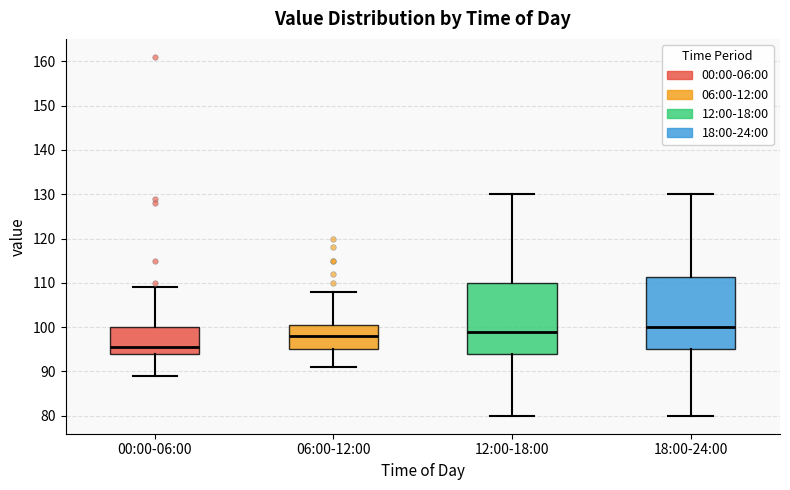

Reading left to right, transcribe this box plot: for each box, give where its median line is, the range the box spans, and where its two whiskers end, as read against the y-axis. The values are not printed on the chart, so give them approximately, as read against the axis.

00:00-06:00: median 96, box 94 to 100, whiskers 89 to 109
06:00-12:00: median 98, box 95 to 101, whiskers 91 to 108
12:00-18:00: median 99, box 94 to 110, whiskers 80 to 130
18:00-24:00: median 100, box 95 to 111, whiskers 80 to 130